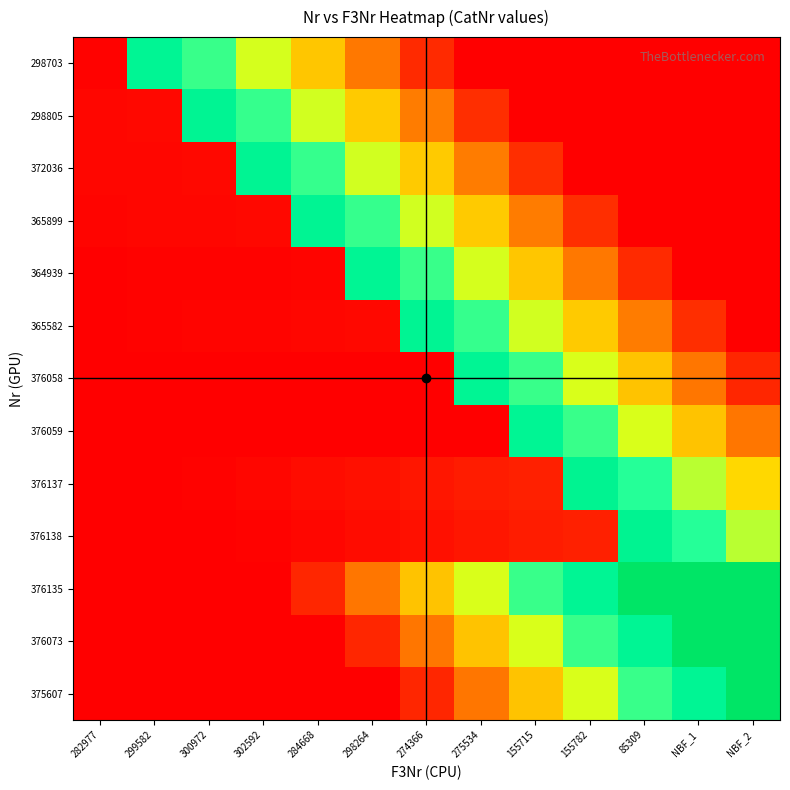

List the series in order of their peak value, highest first.

375607, 376073, 376135, 376138, 376137, 365899, 372036, 298805, 365582, 364939, 298703, 376059, 376058